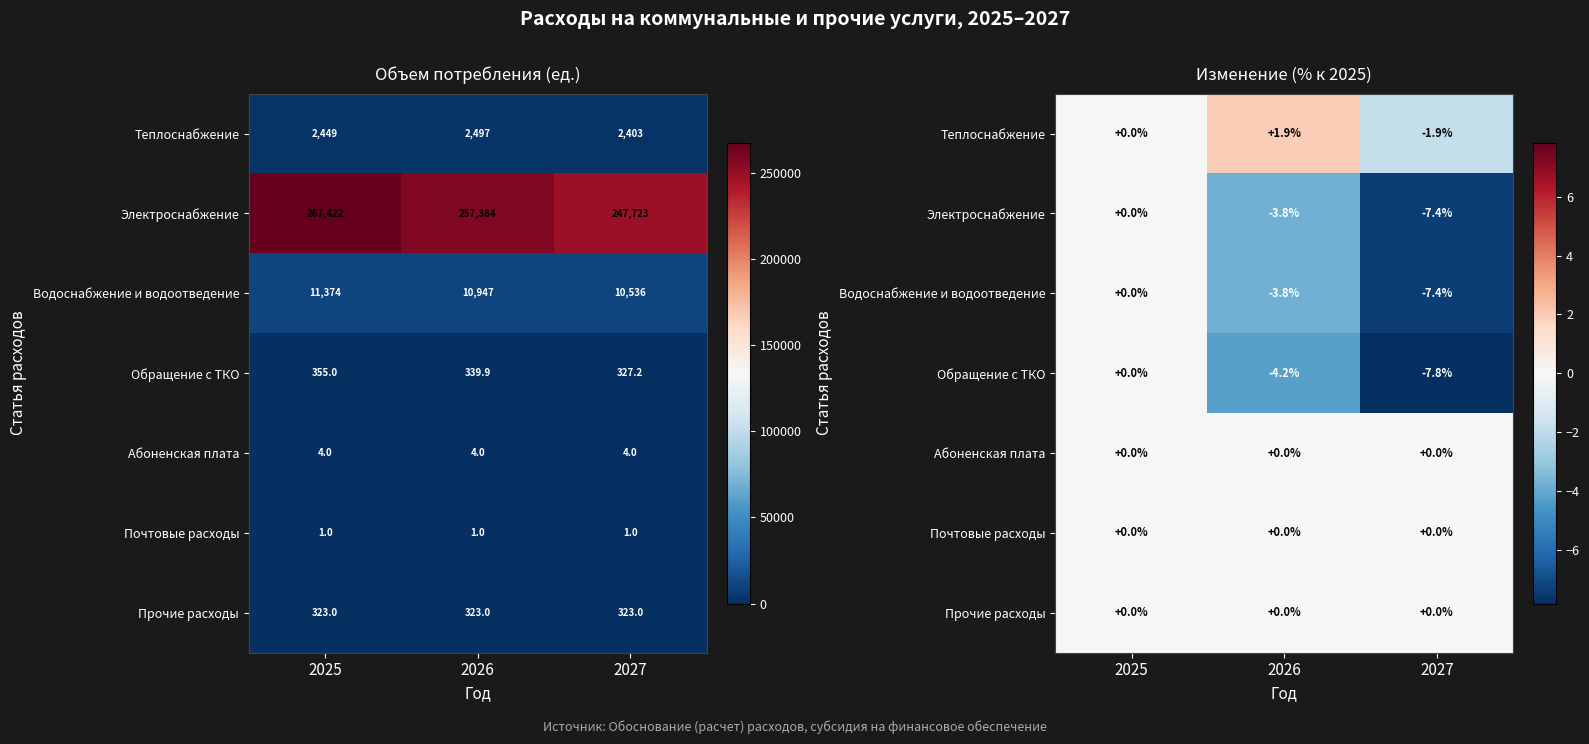

Between 2027 and 2025, which is larger?

2025